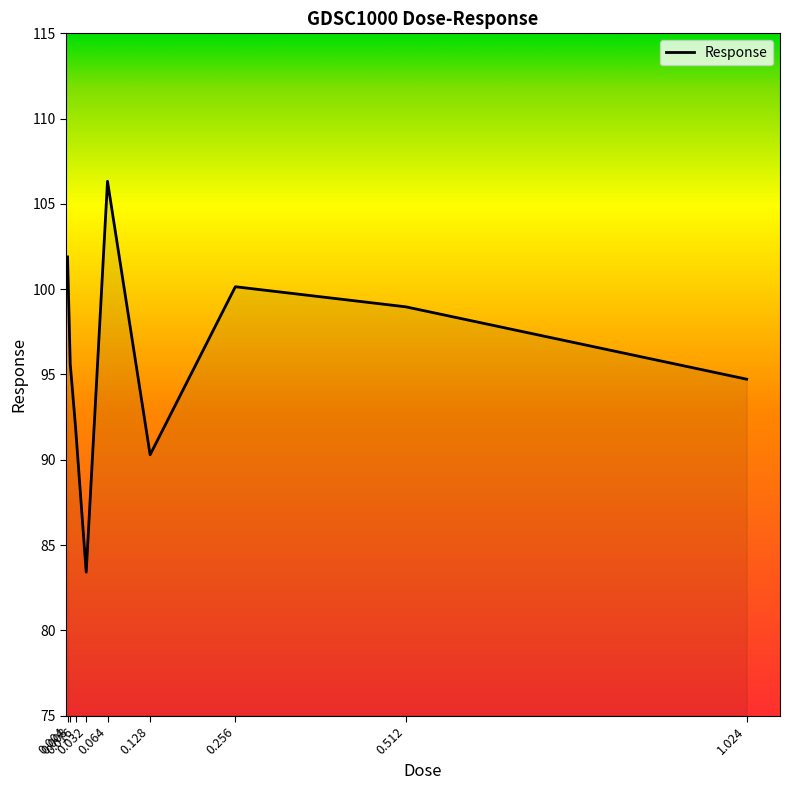

Is it true that the value at 0.008 is 95.6?

True